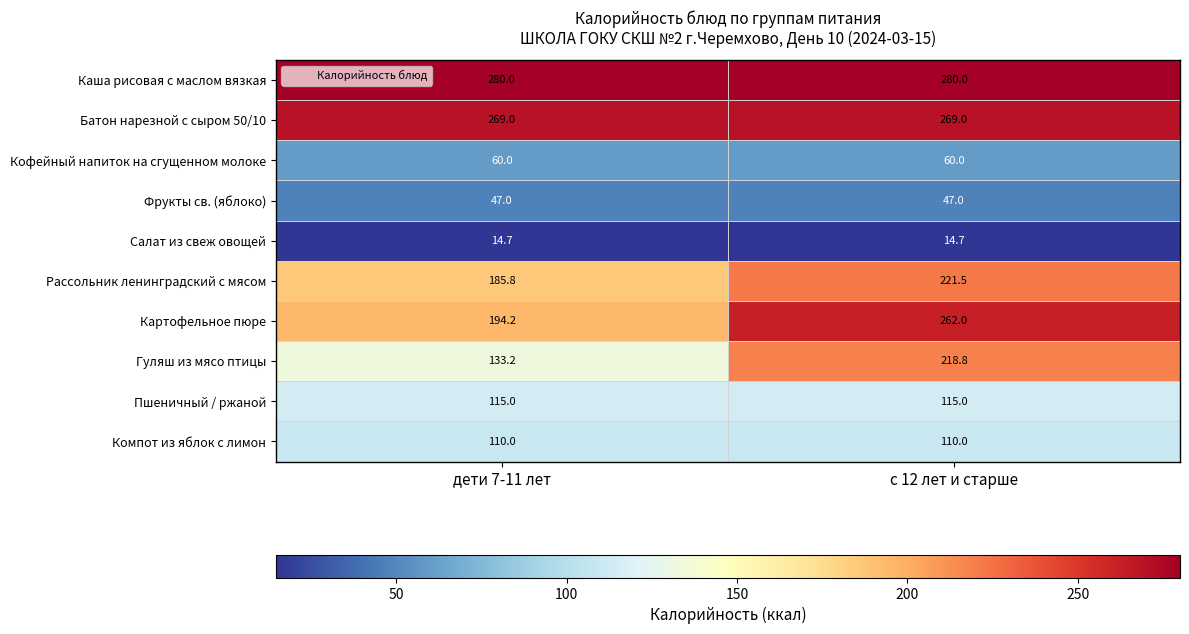

Which series has the largest range (max minus min)?

Гуляш из мясо птицы